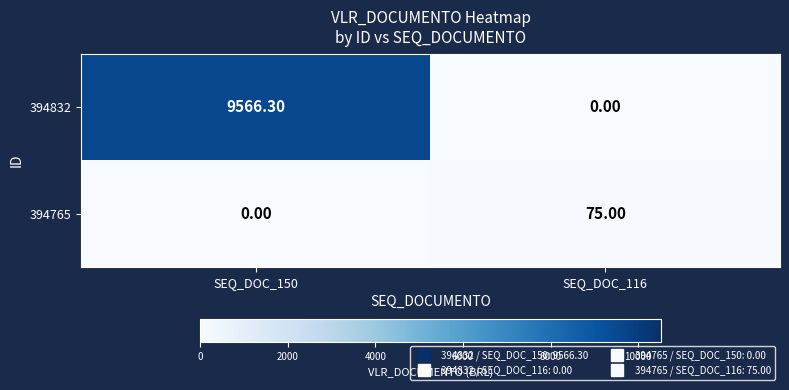

List the series in order of their overall mean, lowest first.

394765, 394832